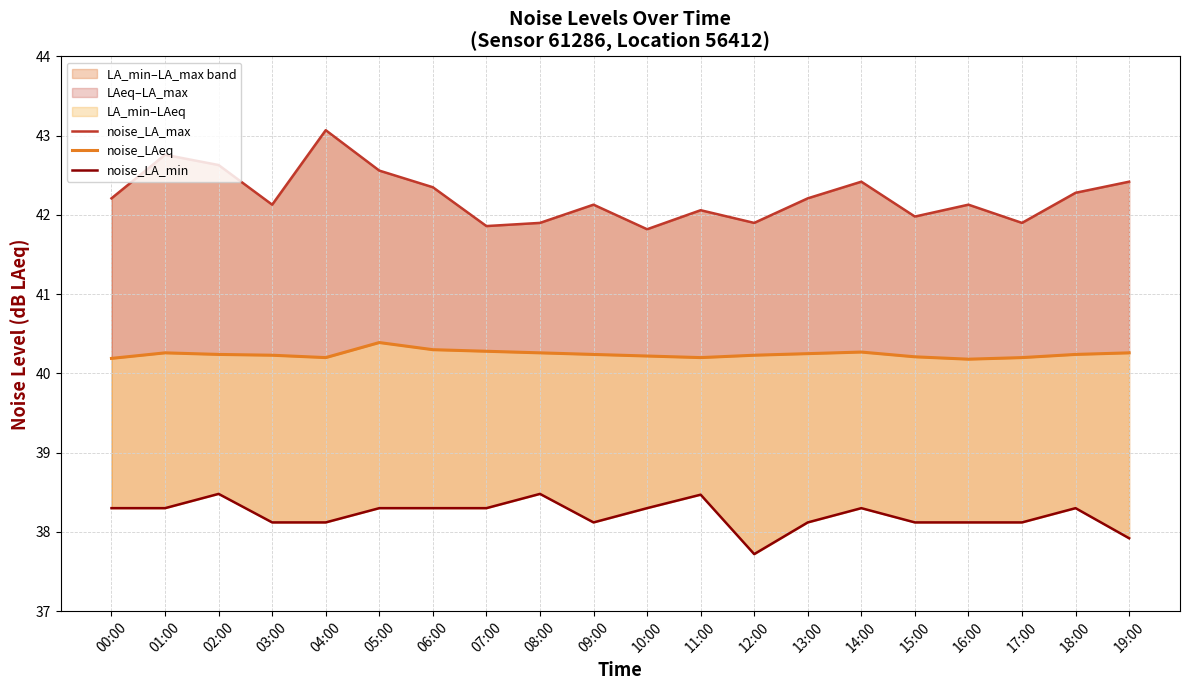

At which label does noise_LA_max first exceed 42?

00:00